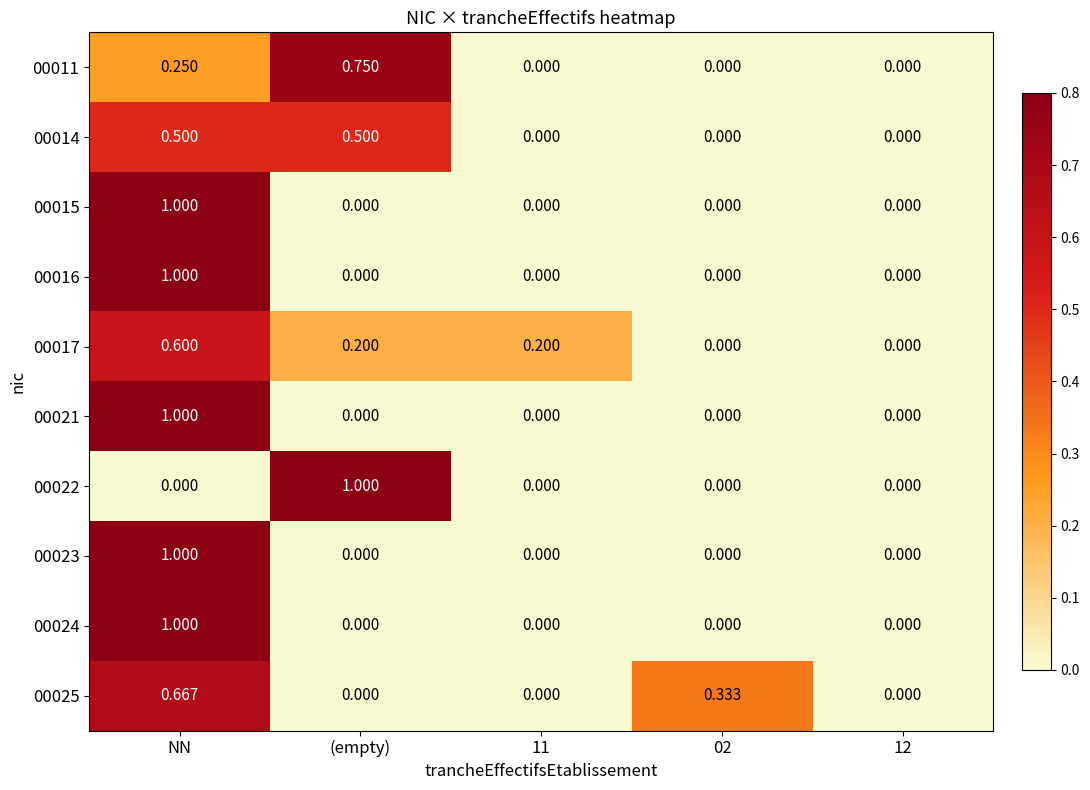

At which category is the sum across all series the highest?

NN